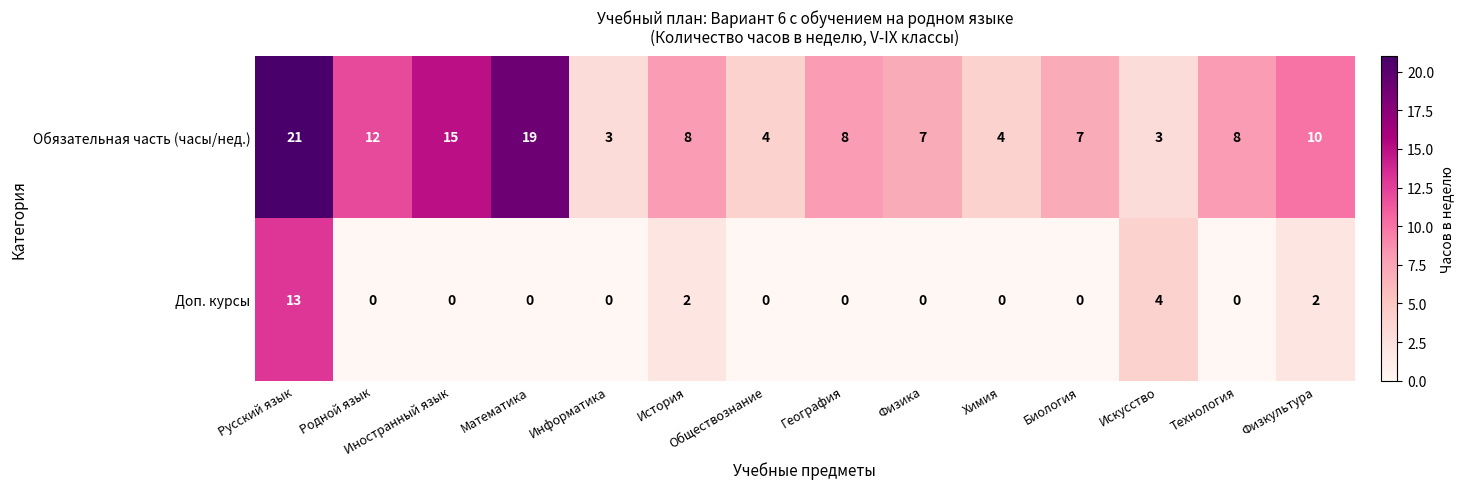

True or false: Доп. курсы has a value of 0 at Химия.

True